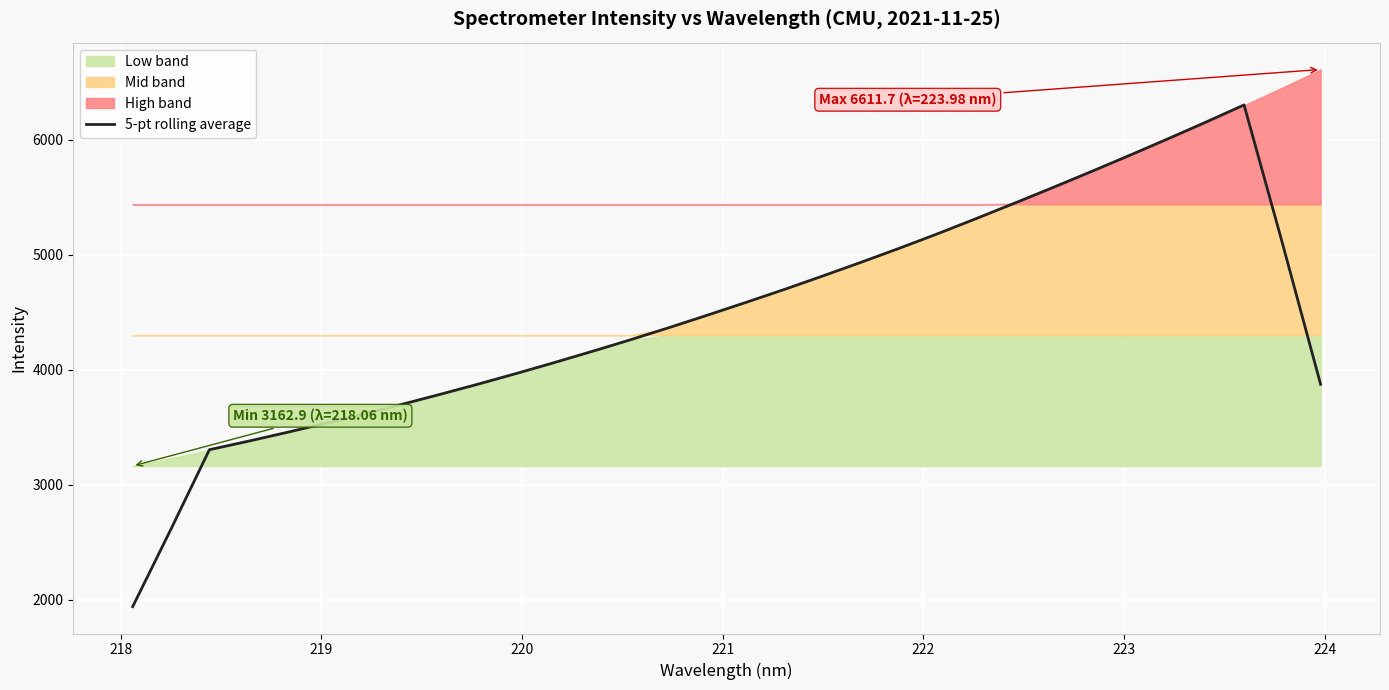

How many categories are shown in the chart?

32